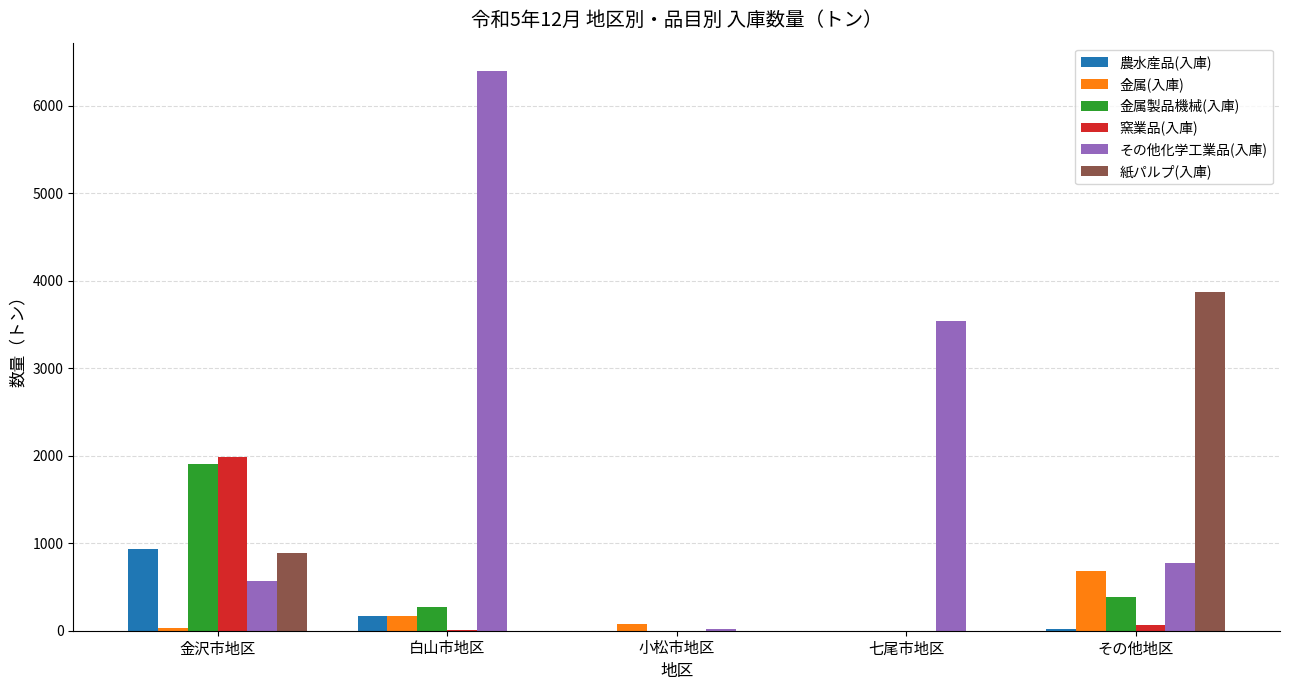

What are all the series names shown in the legend?

農水産品(入庫), 金属(入庫), 金属製品機械(入庫), 窯業品(入庫), その他化学工業品(入庫), 紙パルプ(入庫)